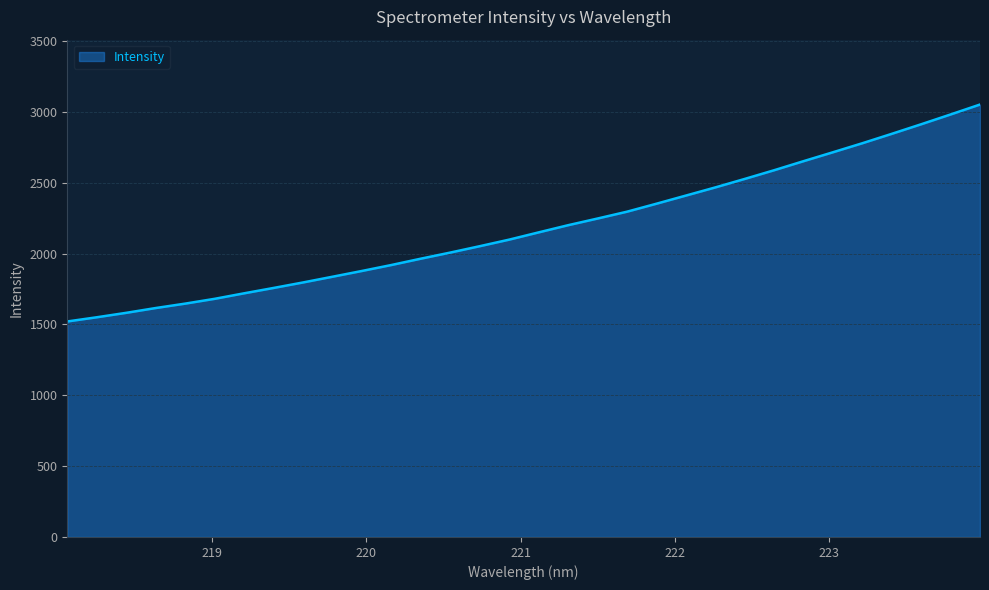

What is the difference between the maximum and minimum values?

1531.2